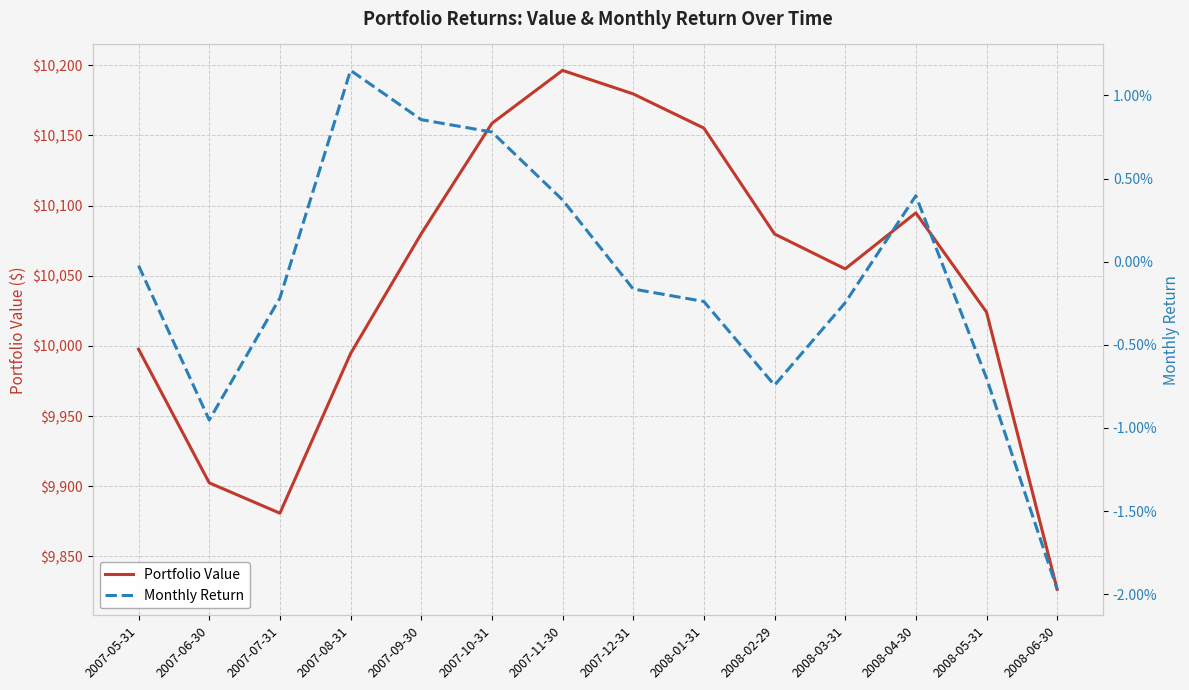

Is the value of Portfolio Value at 2008-03-31 greater than the value of Monthly Return at 2007-05-31?

Yes